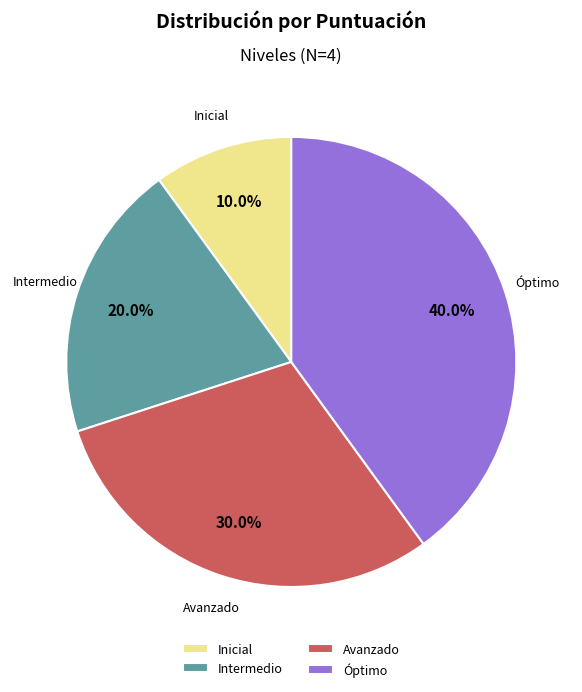

What is the largest slice in the pie chart?

Óptimo